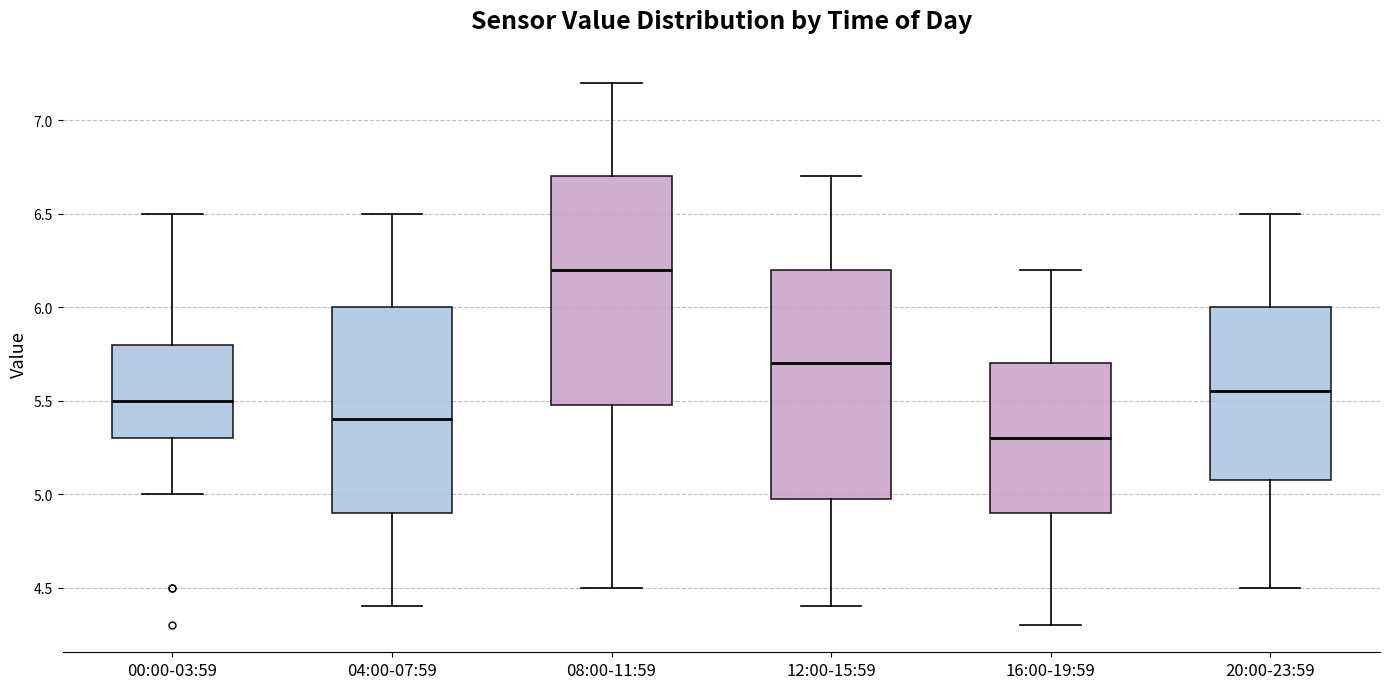

Which box has the lowest median line?

16:00-19:59